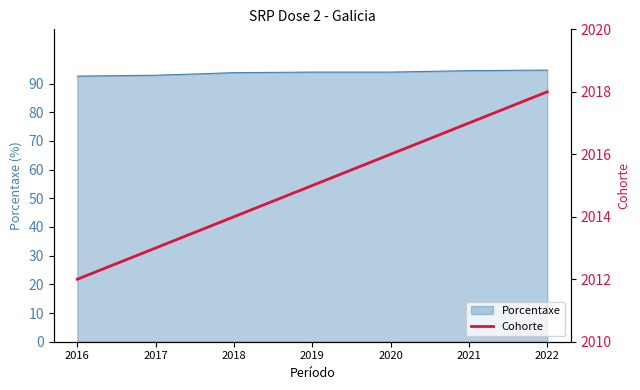

Reading left to right, what are all the values shown in this chart?

2012	2013	2014	2015	2016	2017	2018